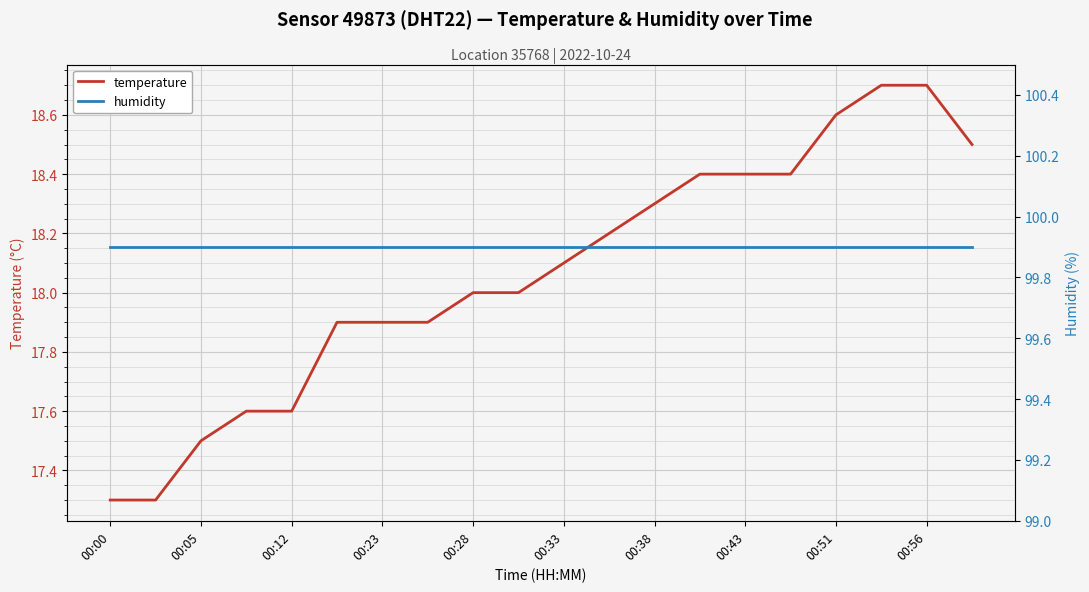

Is it true that temperature equals 18.3 at 00:38?

True